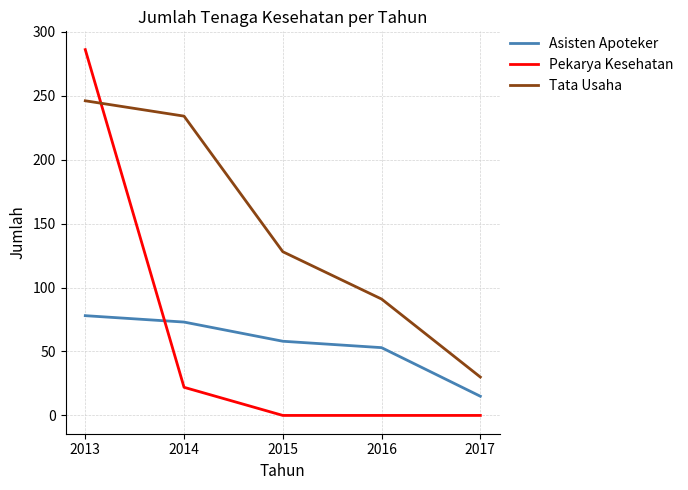

What is the difference between the second highest and second lowest values in the Tata Usaha series?

143